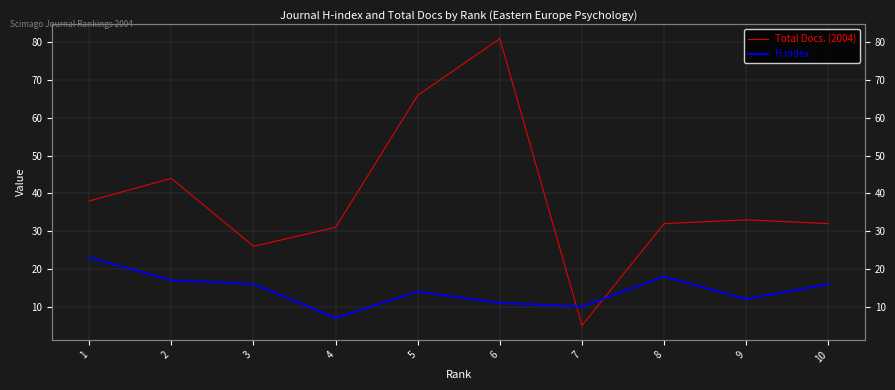

True or false: Total Docs. (2004) and H index intersect in this chart.

True